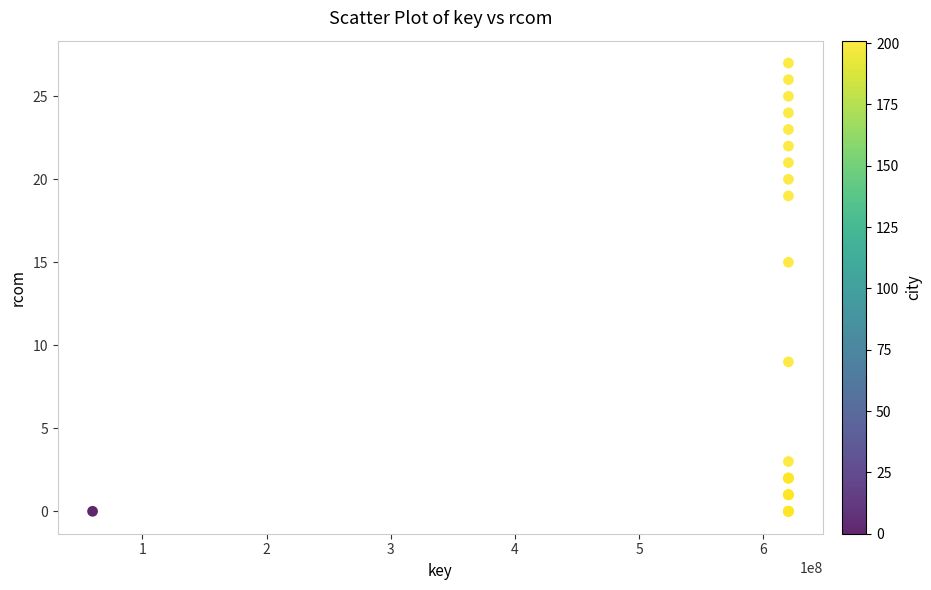

What Y value in the scatter plot is closest to 13?

15